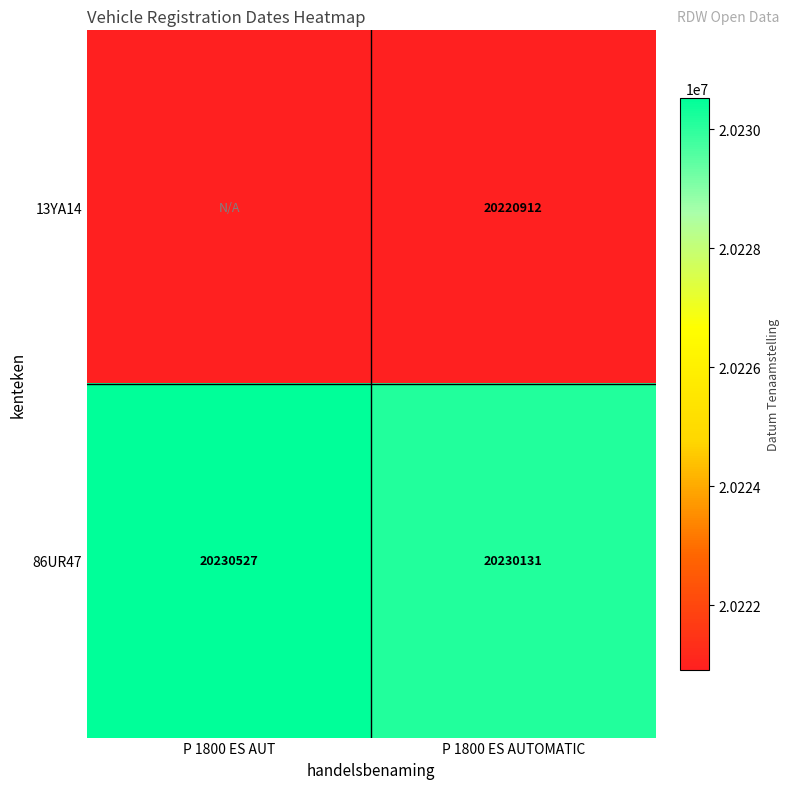

At how many categories does at least one series exceed 20227671?

2